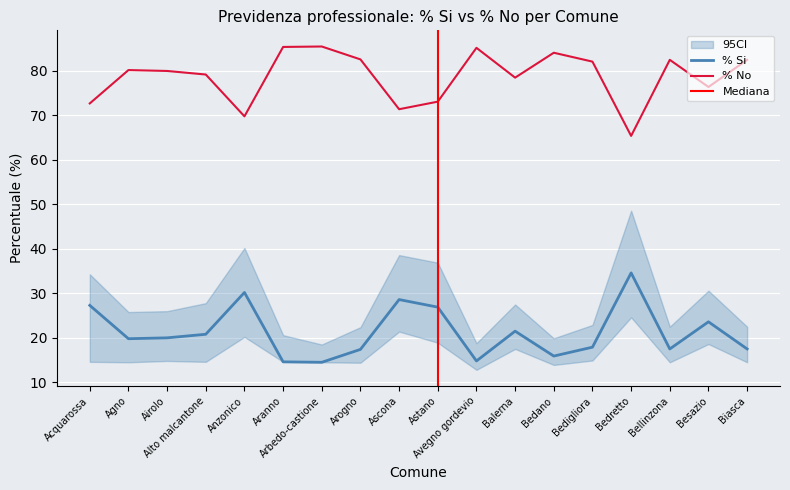

What is the difference between the maximum and minimum values in the % No series?

20.1